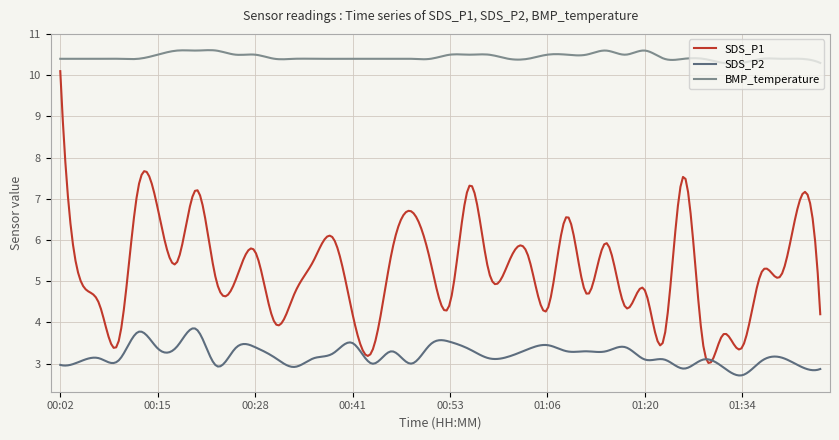

Rank the series by their maximum value, from highest to lowest.

BMP_temperature, SDS_P1, SDS_P2